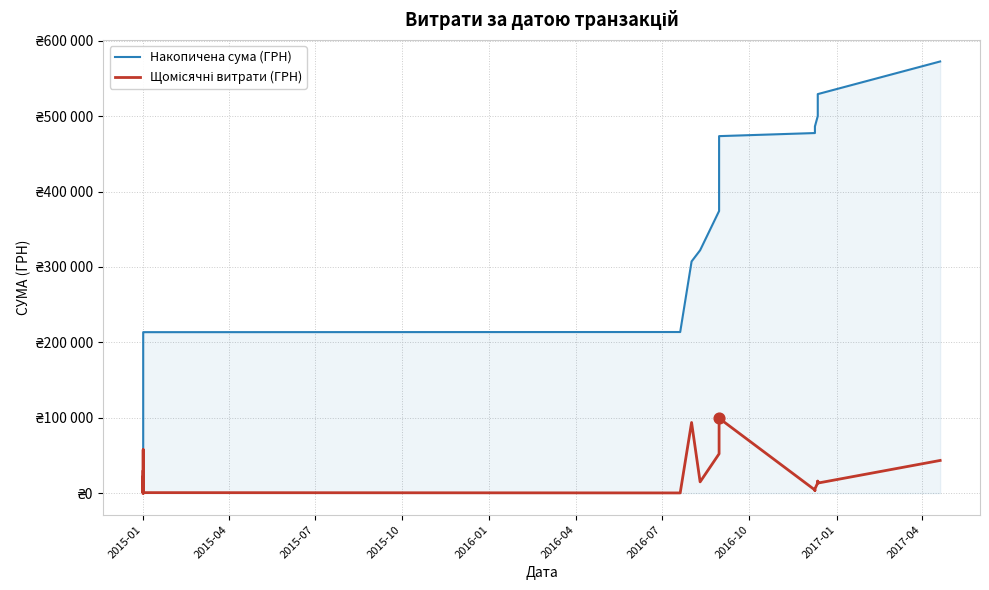

Which series reaches the maximum Y coordinate?

Накопичена сума (ГРН)